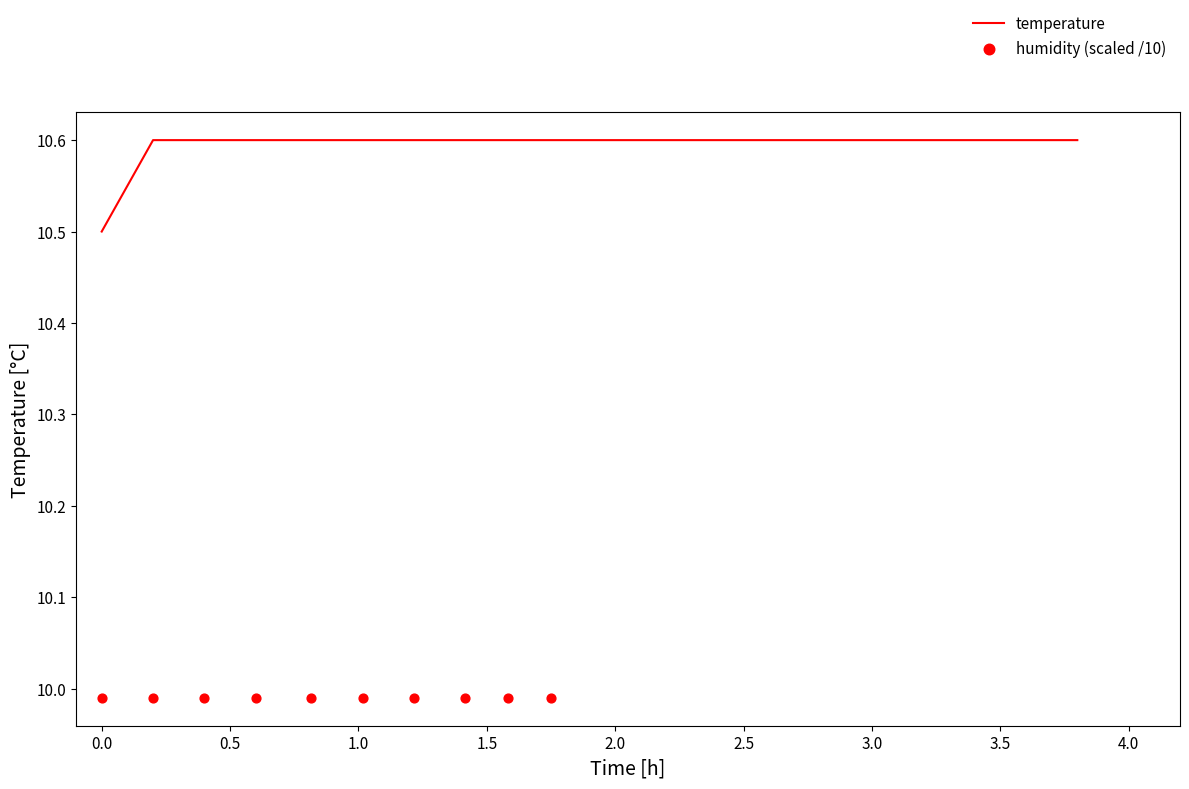

Approximately how many times larger is the value at 00:14 compared to 00:38?

1.0